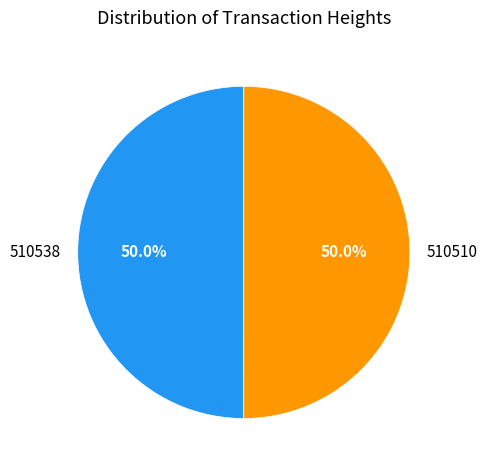

How many segments does this pie chart have?

2